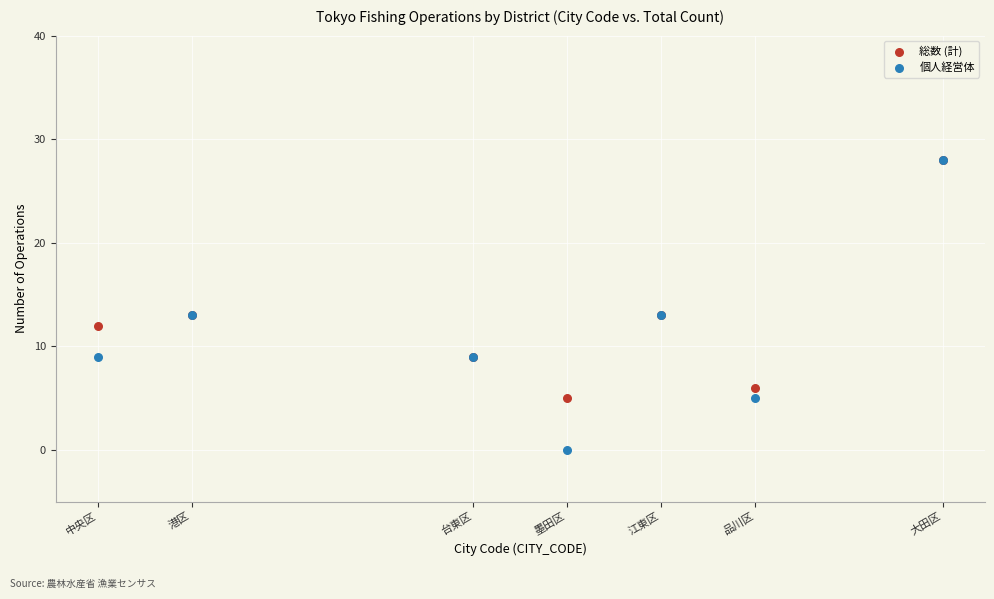

Which series contains the lowest Y value?

個人経営体